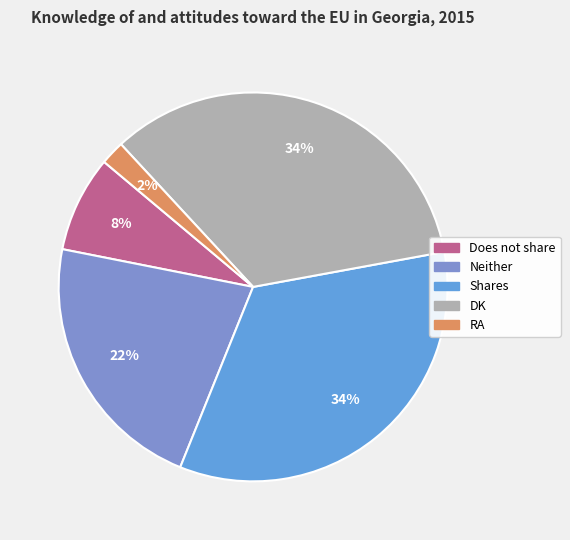

What is the smallest slice in the pie chart?

RA